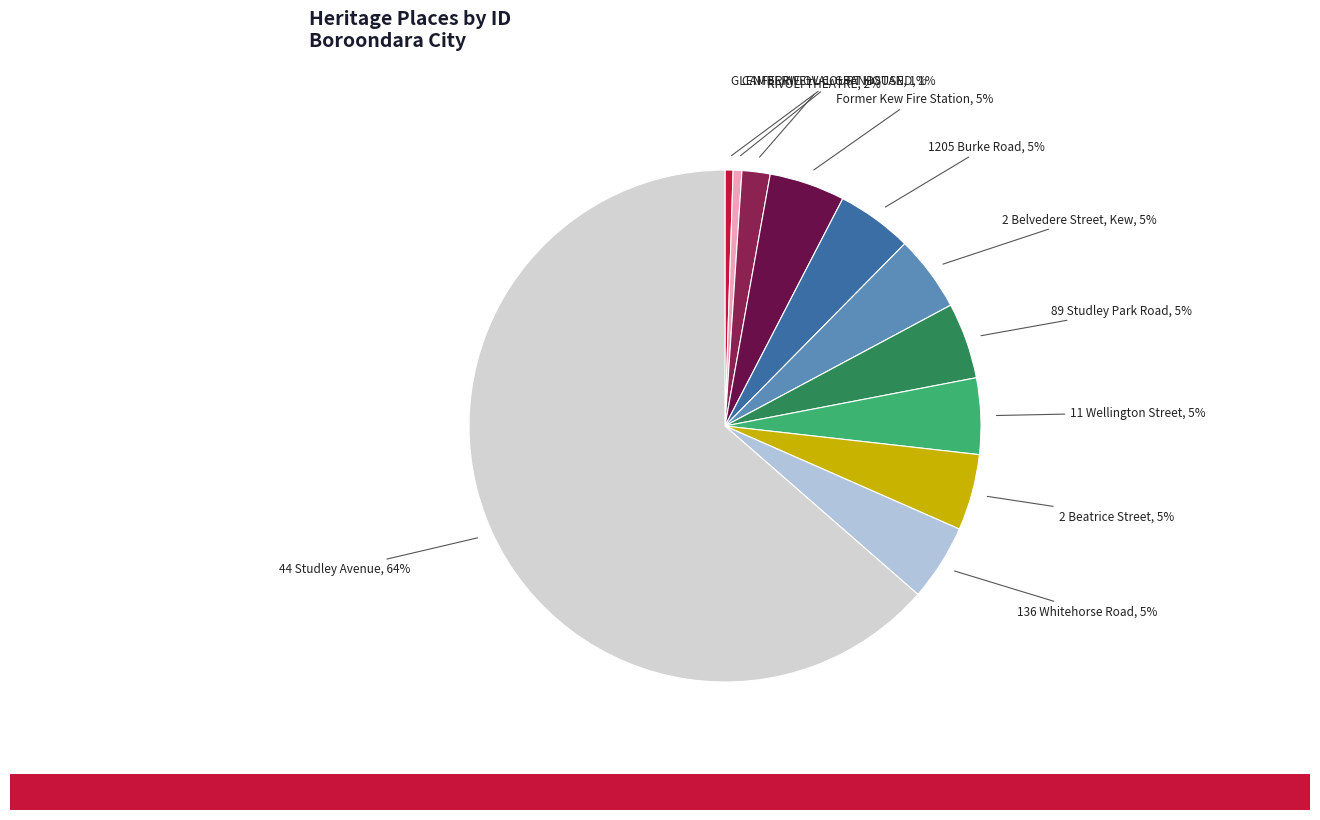

Which has a higher value, RIVOLI THEATRE or 11 Wellington Street?

11 Wellington Street